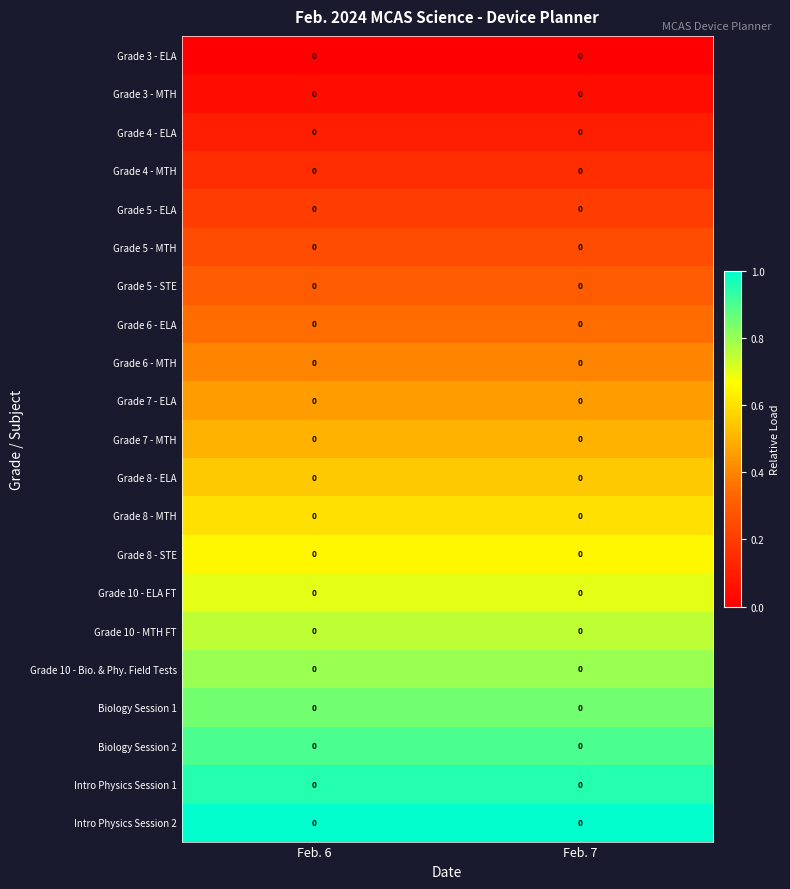

Which category has the lowest value across all series?

Feb. 6